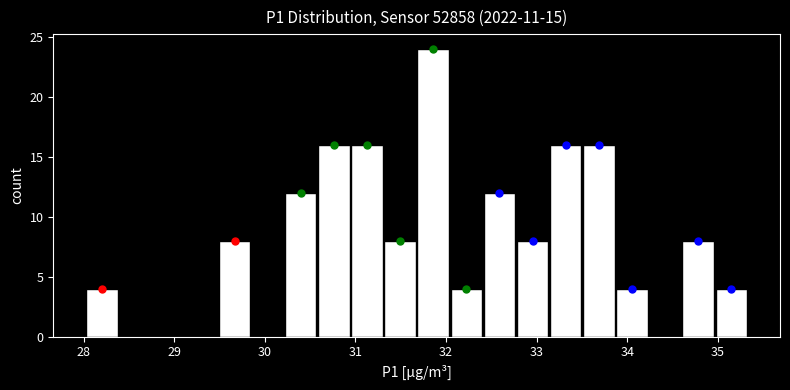

Around what value on the x-axis is the tallest bar? Give the approximate position of its centre, as read against the axis.

31.9